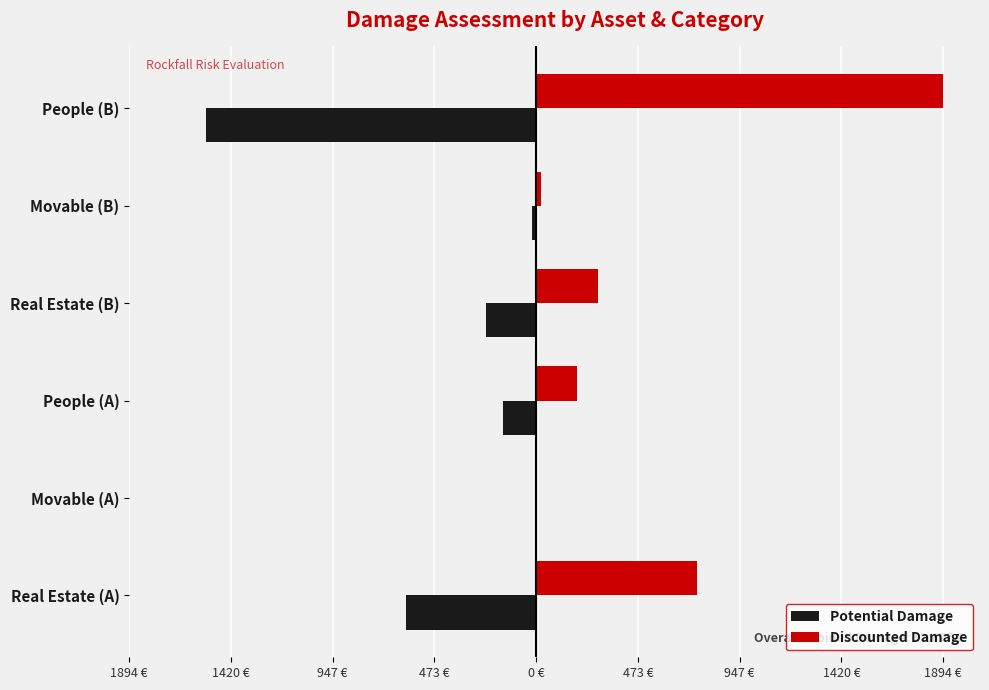

What is the maximum value shown in the chart?

1894.5